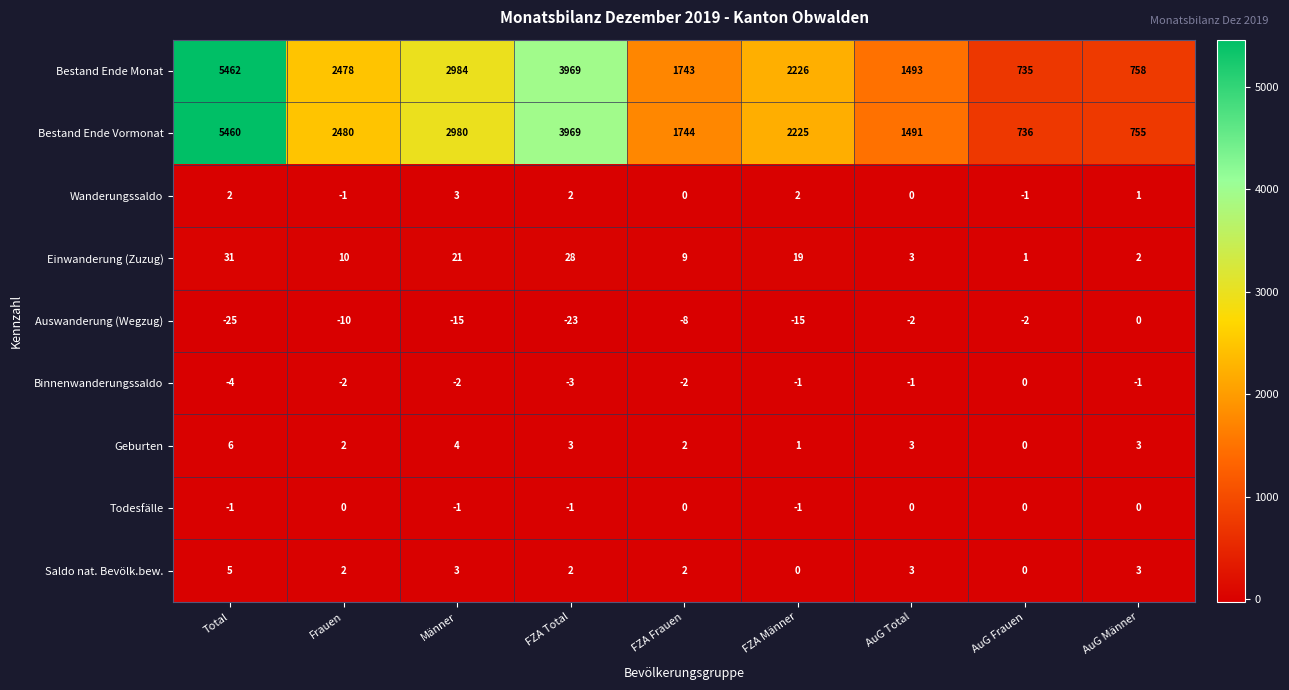

What is the average value of the Bestand Ende Vormonat series?

2427